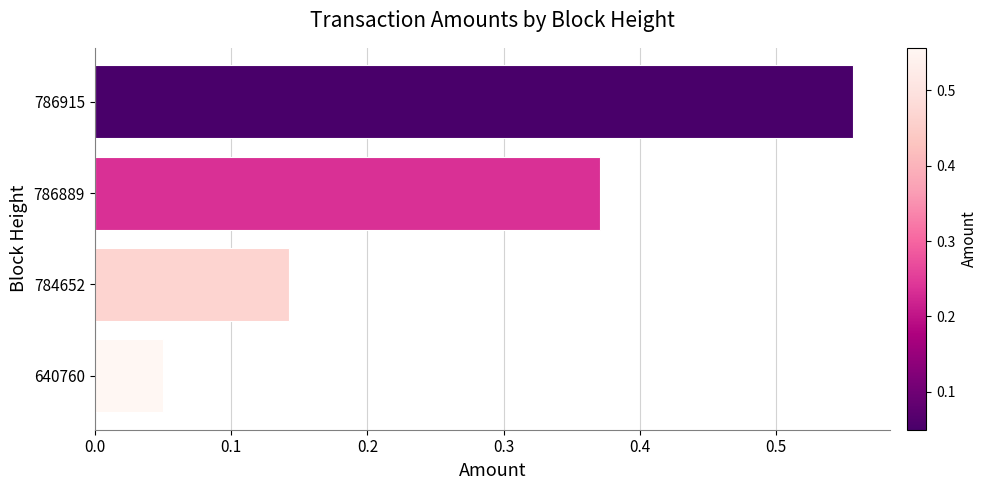

Which label corresponds to the smallest value in the chart?

640760